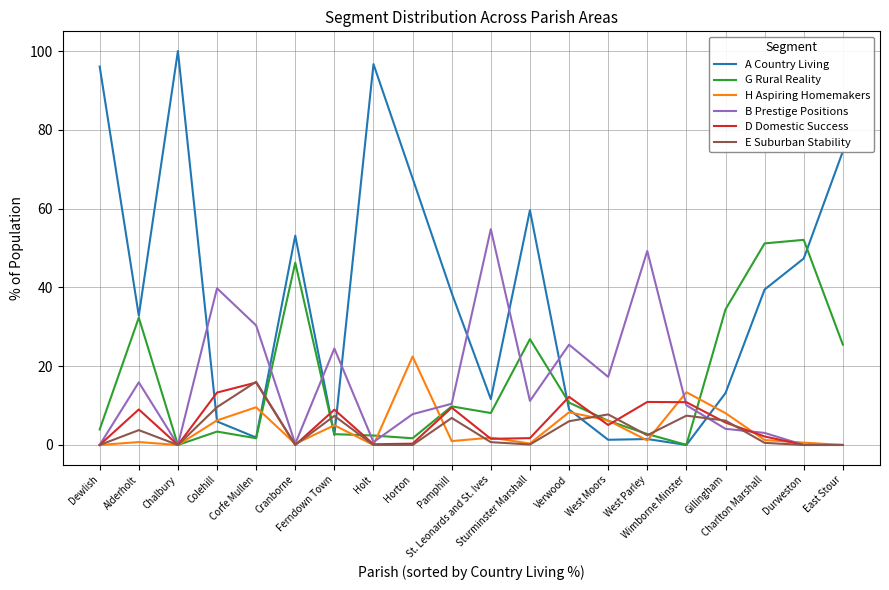

What is the highest value of the B Prestige Positions series?

54.8